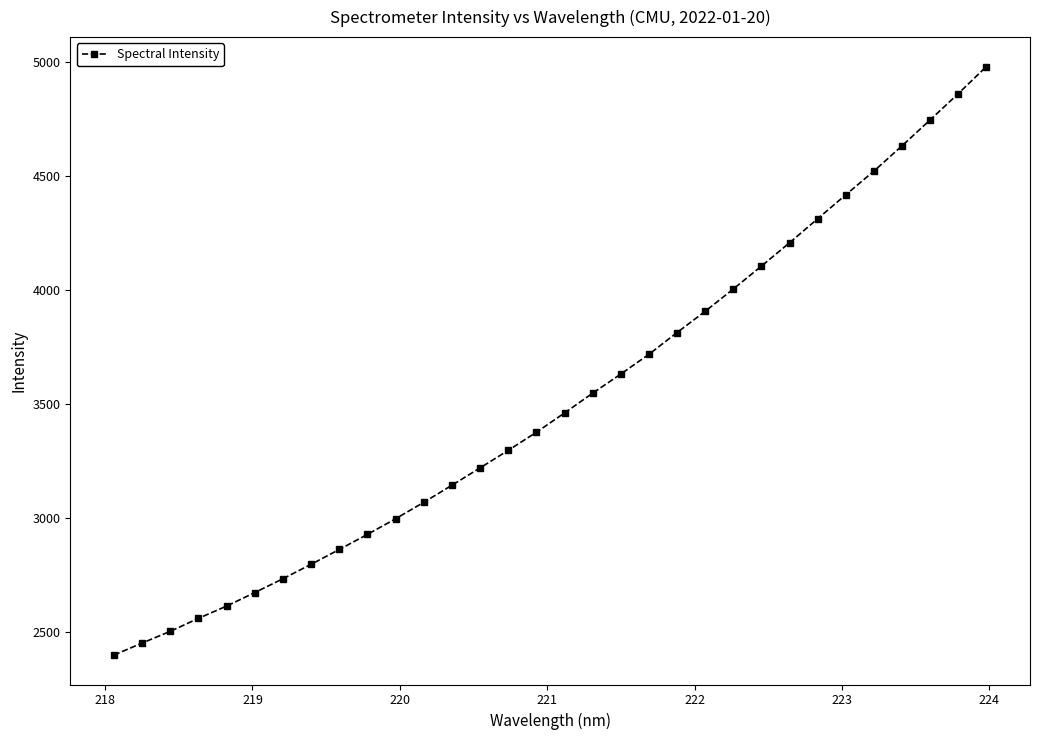

True or false: the data has more than 2 interior local peaks.

False